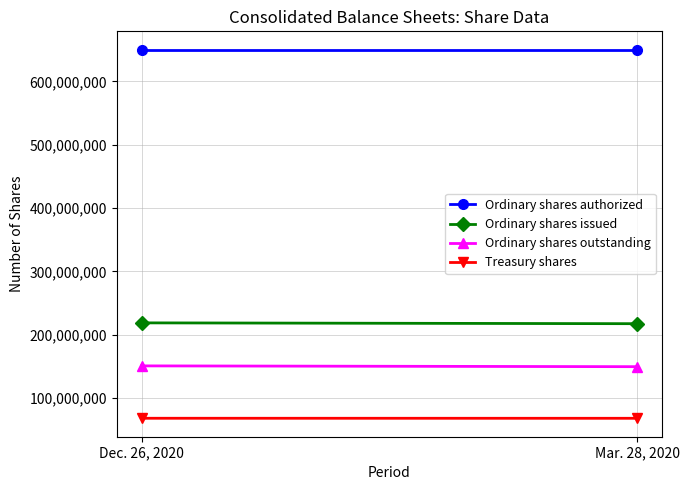

What is the approximate value of Ordinary shares authorized at Mar. 28, 2020?

650000000